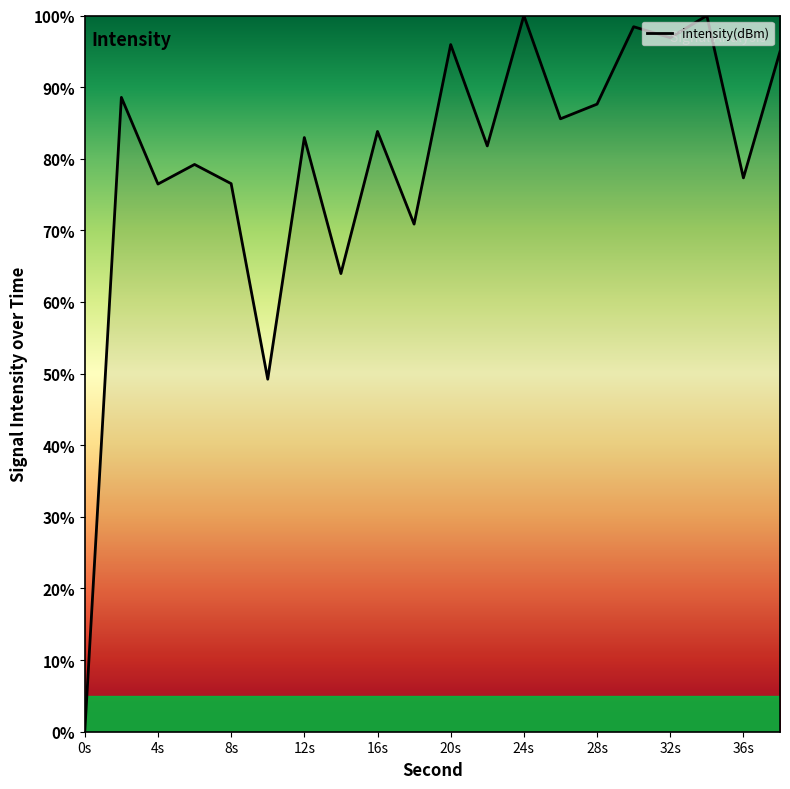

Does the chart display data point markers on the line(s)?

No